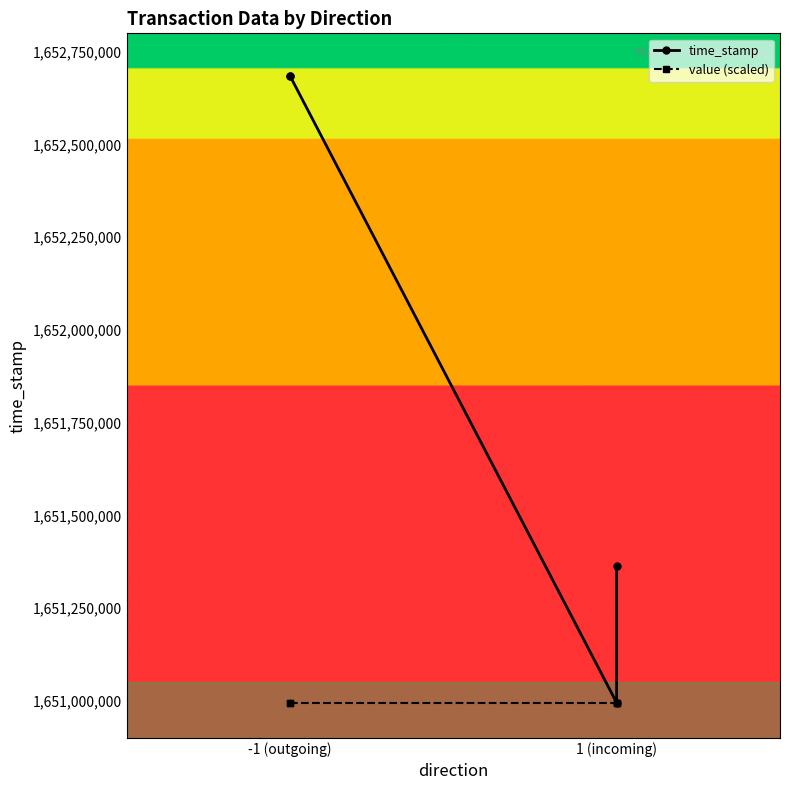

Reading left to right, list all the values displayed in this chart.

time_stamp: 1652685523	1652685793	1650994656	1651362155
value (scaled): 1650994656	1650994656	1650994656	1650994656